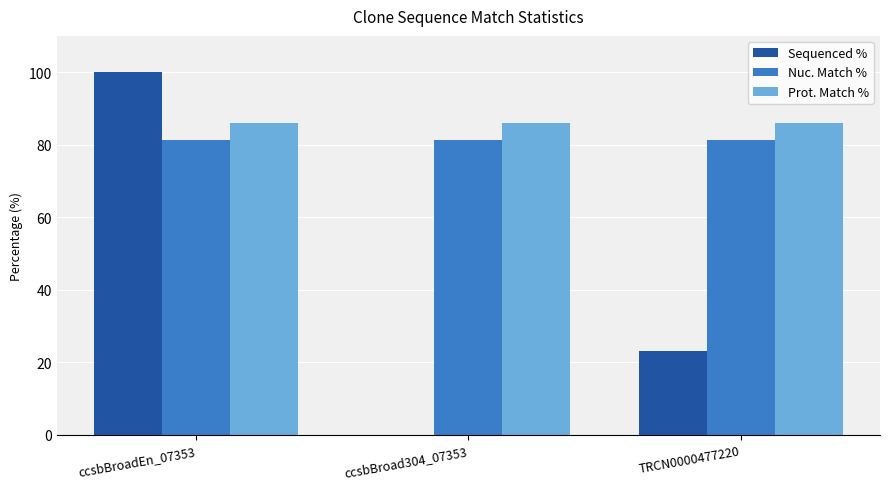

Between ccsbBroadEn_07353 and TRCN0000477220, which series saw the biggest shift?

Sequenced %